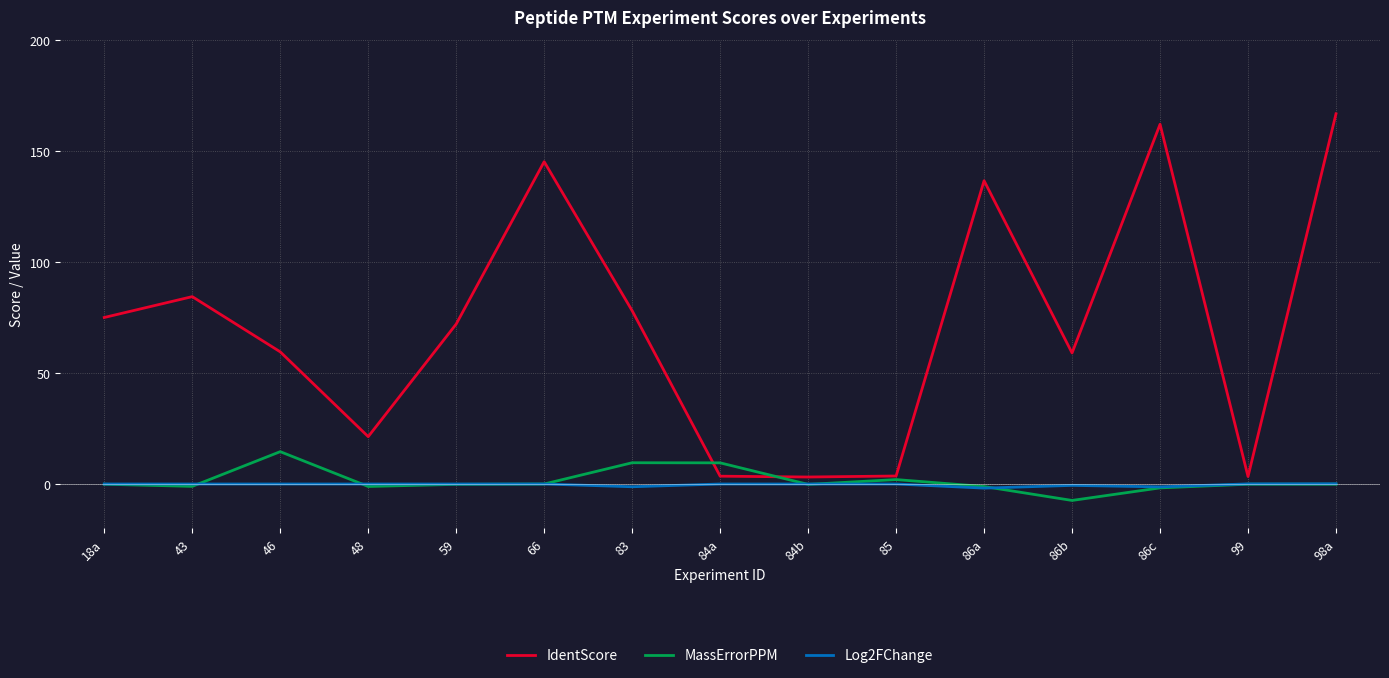

True or false: IdentScore has more than 2 points higher than both neighbors.

True